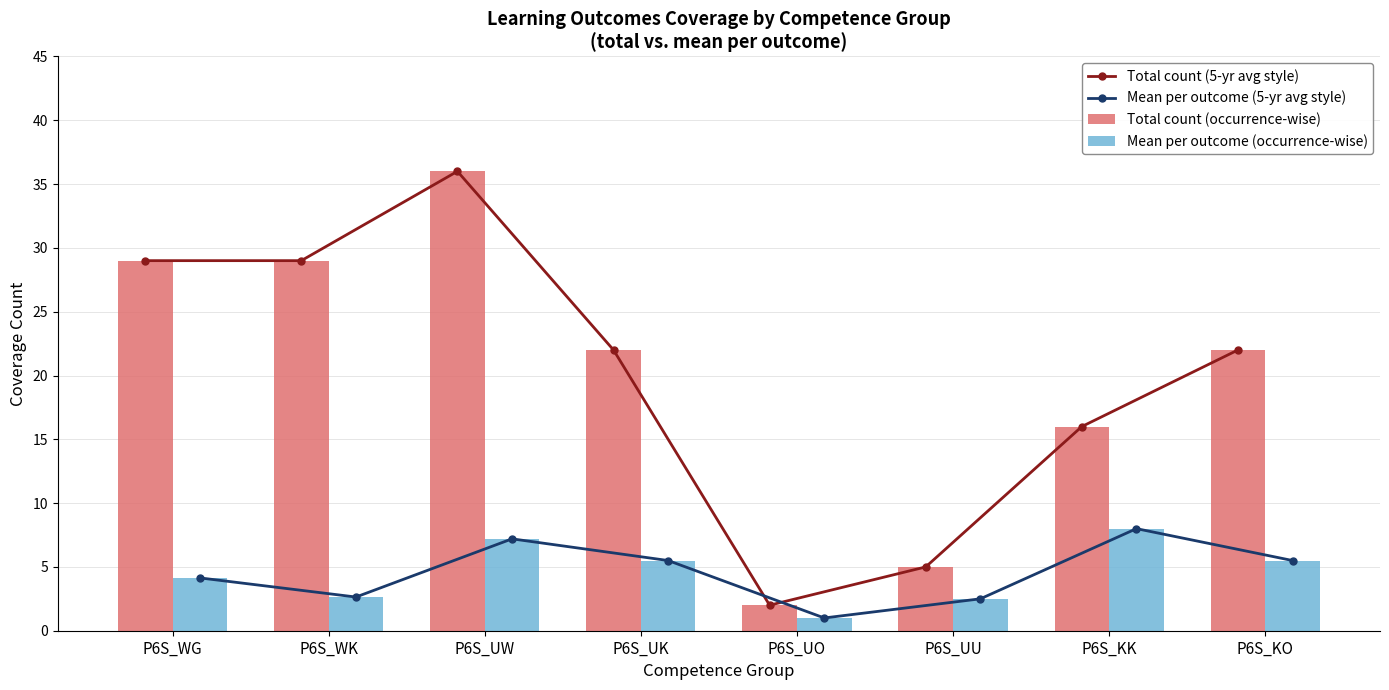

How many Total count (occurrence-wise) values are between 16 and 29?

5